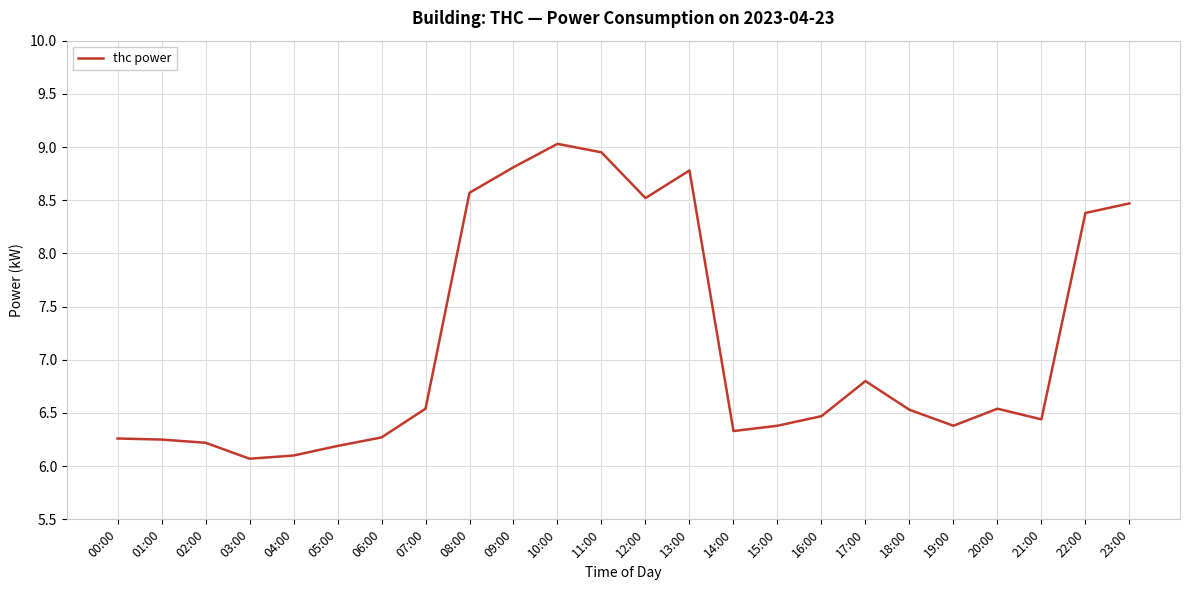

Between 08:00 and 17:00, which is larger?

08:00